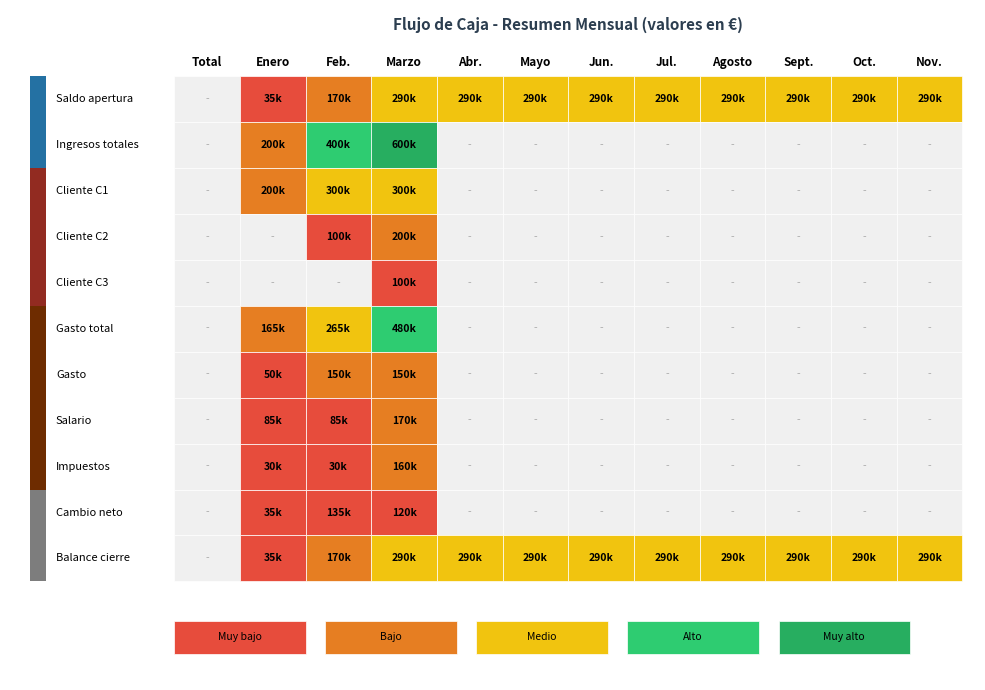

Between Enero and Feb., which series saw the biggest shift?

Ingresos totales